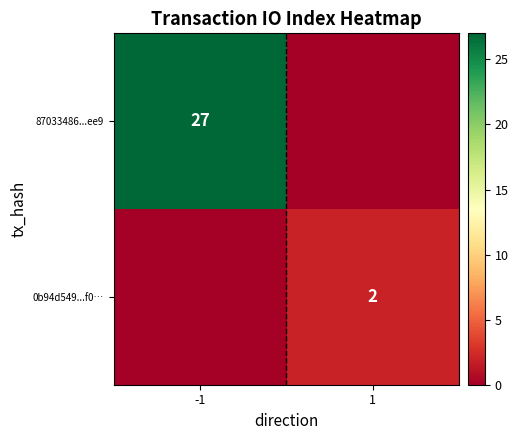

Is the value of 0b94d549...f0… at 1 greater than the value of 87033486...ee9 at -1?

No